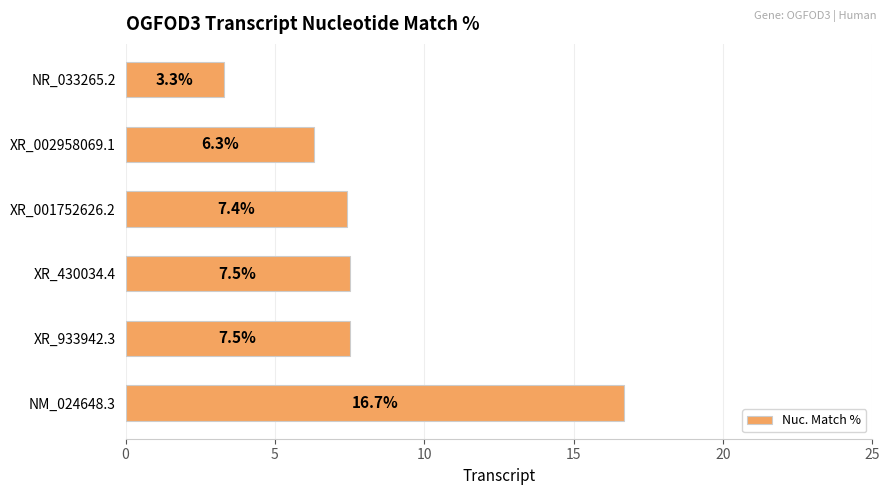

What value does the data have at XR_002958069.1?

6.3